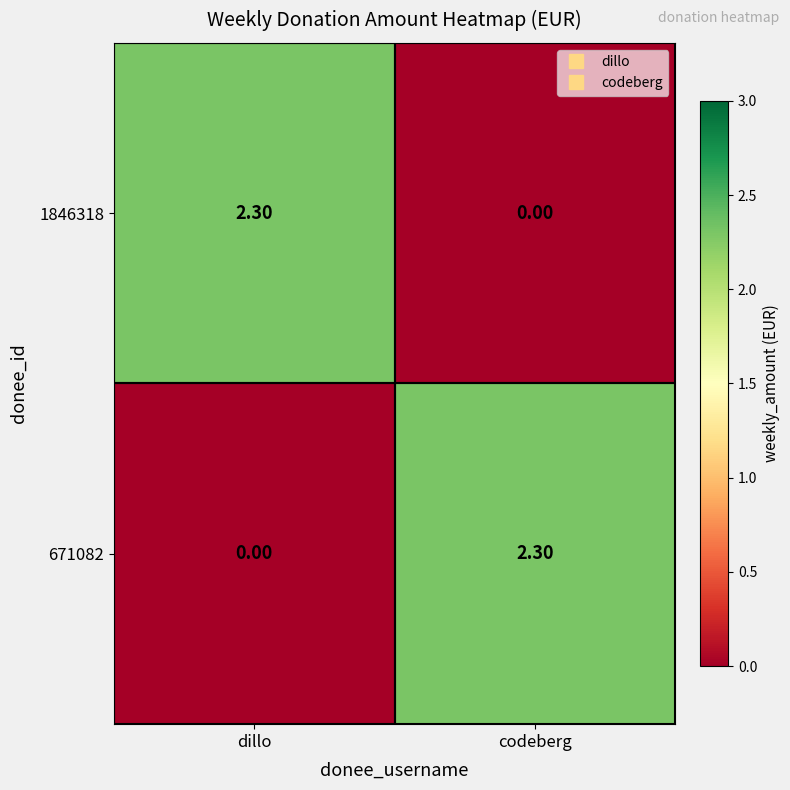

What is the sum of all 1846318 values?

2.3